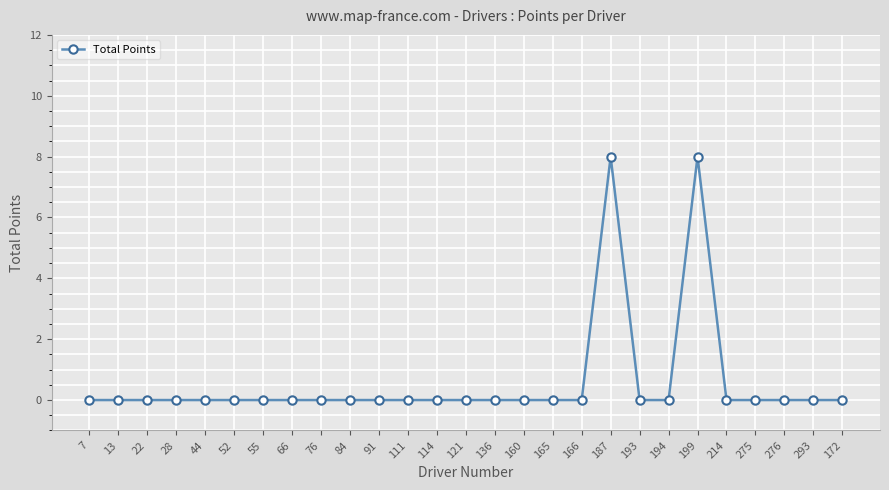

How many lines are shown in the chart?

1